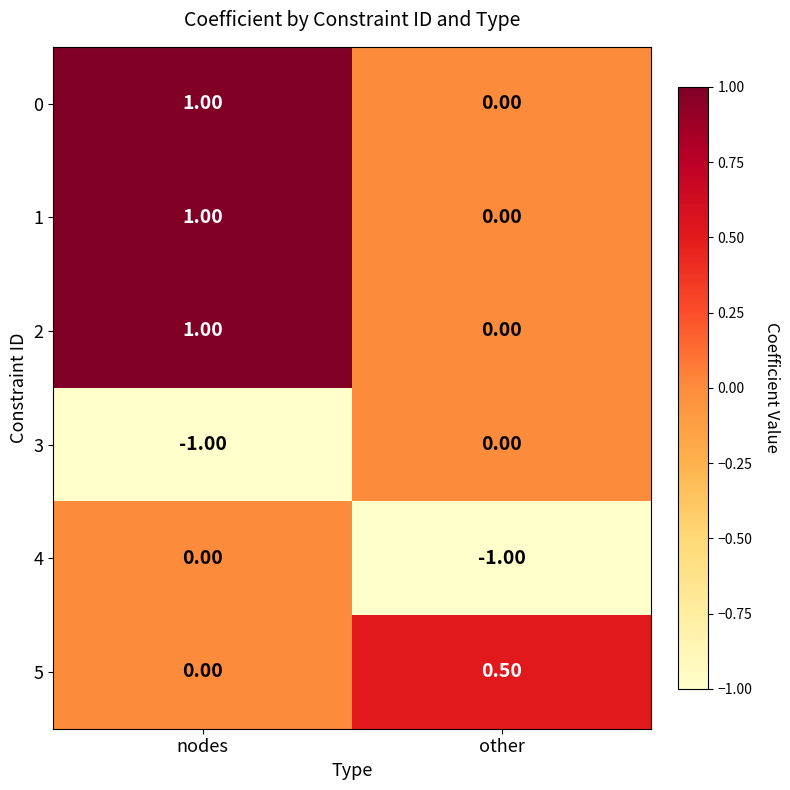

At which category is the sum across all series the highest?

nodes